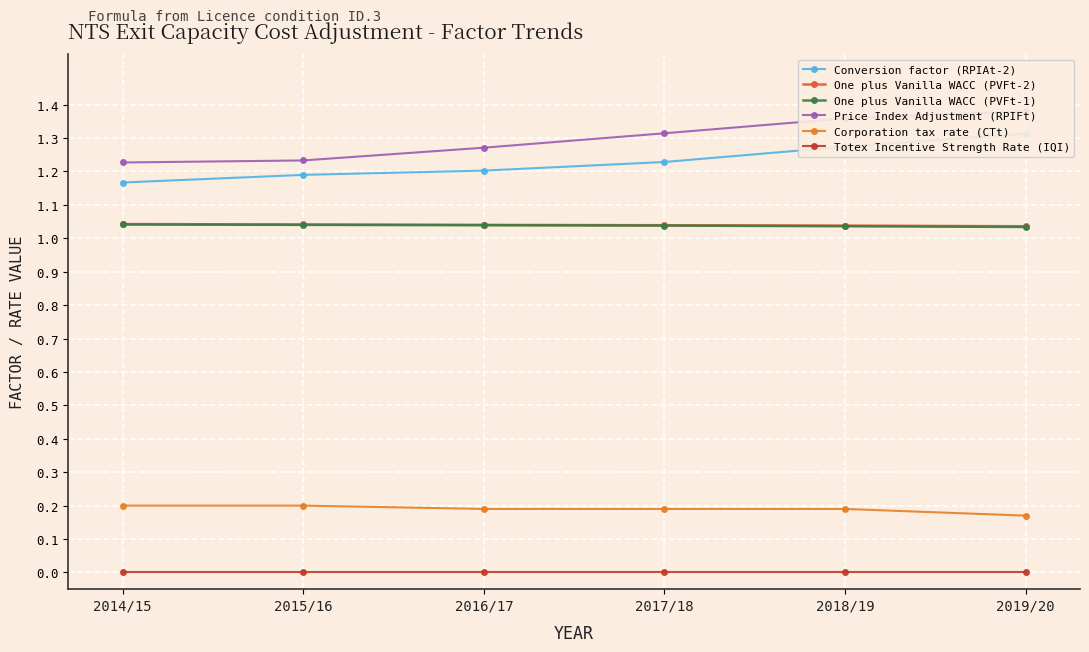

How many distinct data groups are displayed?

6